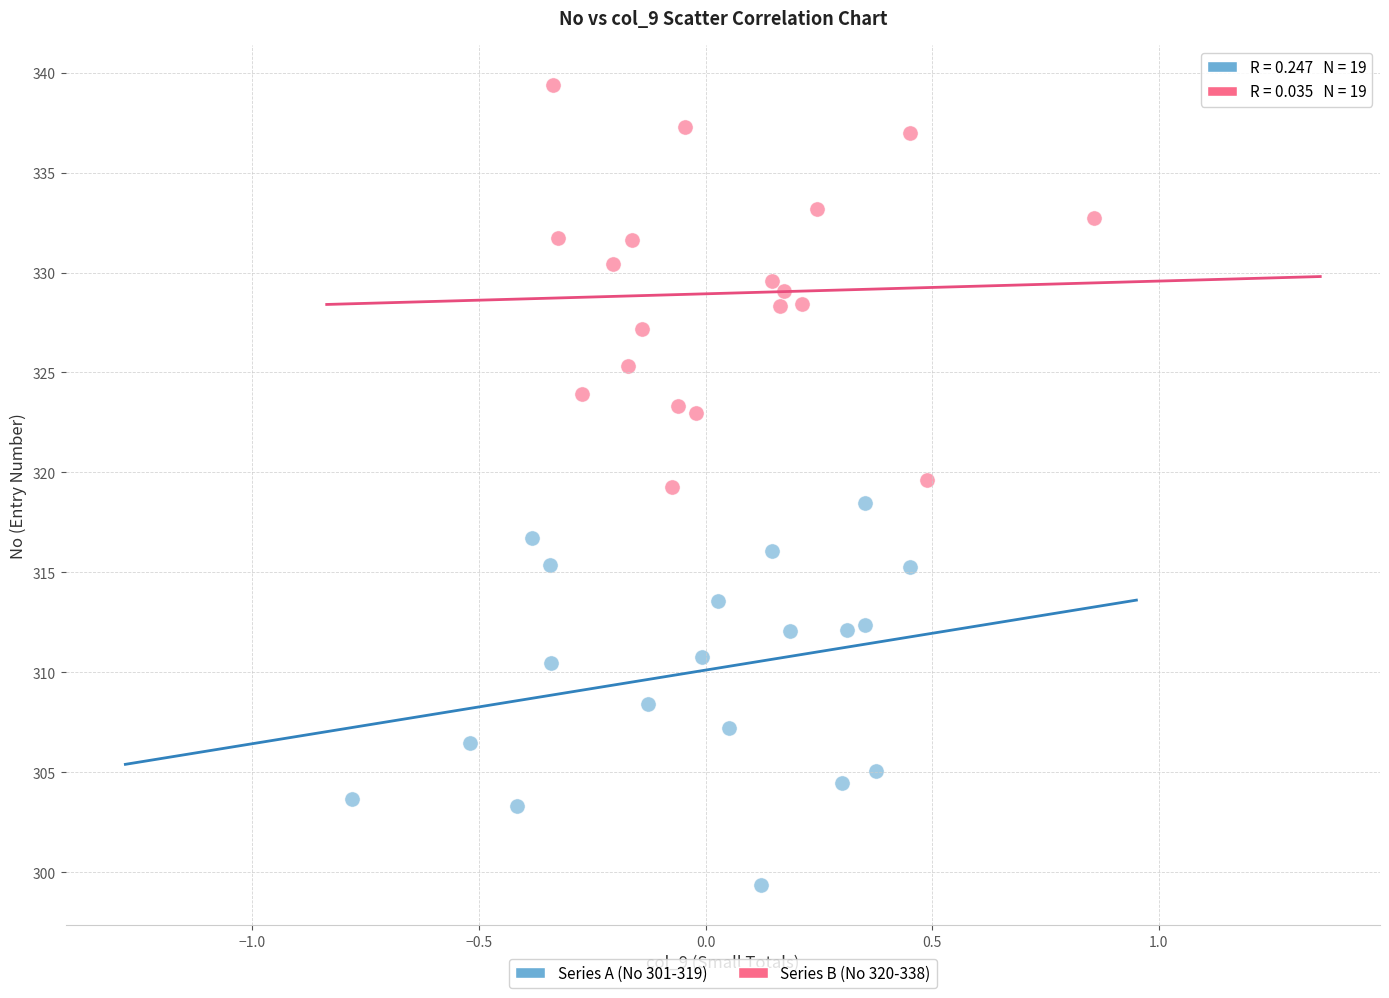

Which series reaches the minimum Y coordinate?

Series A (No 301-319)